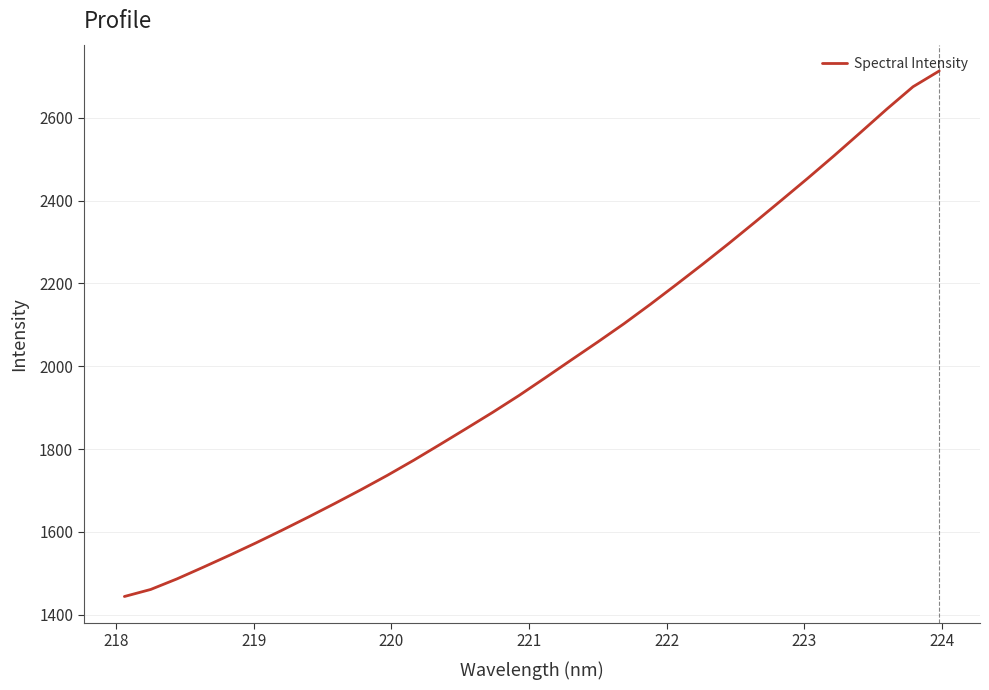

Reading left to right, list all the values displayed in this chart.

1444.0	1461.0	1486.6	1514.8	1543.7	1573.5	1604.4	1636.1	1668.7	1702.2	1736.8	1773.2	1811.2	1849.8	1888.7	1929.3	1972.2	2015.6	2058.8	2103.0	2149.6	2197.9	2247.0	2297.3	2349.0	2401.5	2454.5	2508.8	2564.6	2621.0	2675.1	2713.2